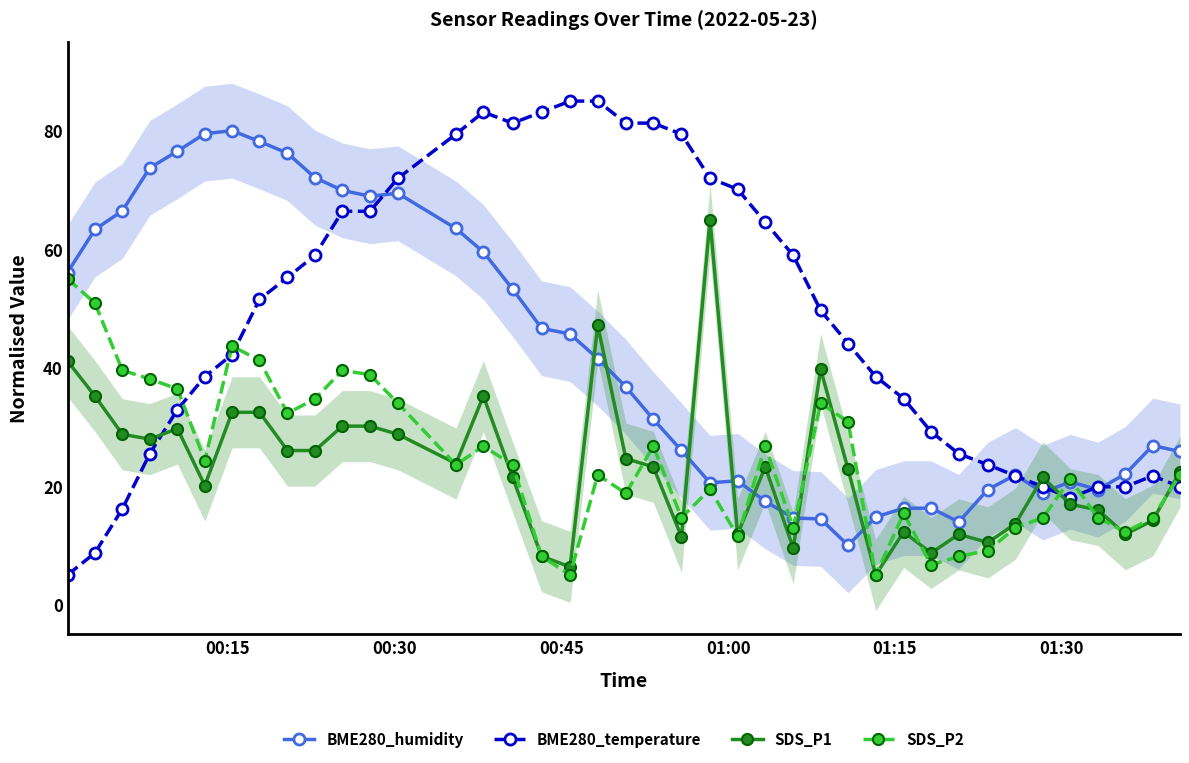

What is the highest value of the BME280_temperature series?

85.0